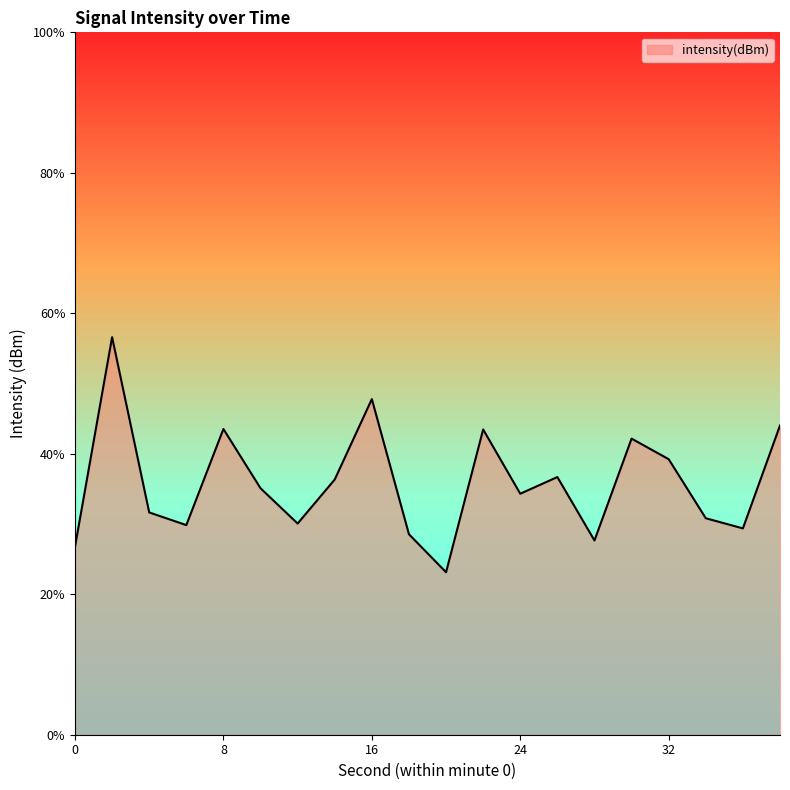

How many categories are shown in the chart?

20